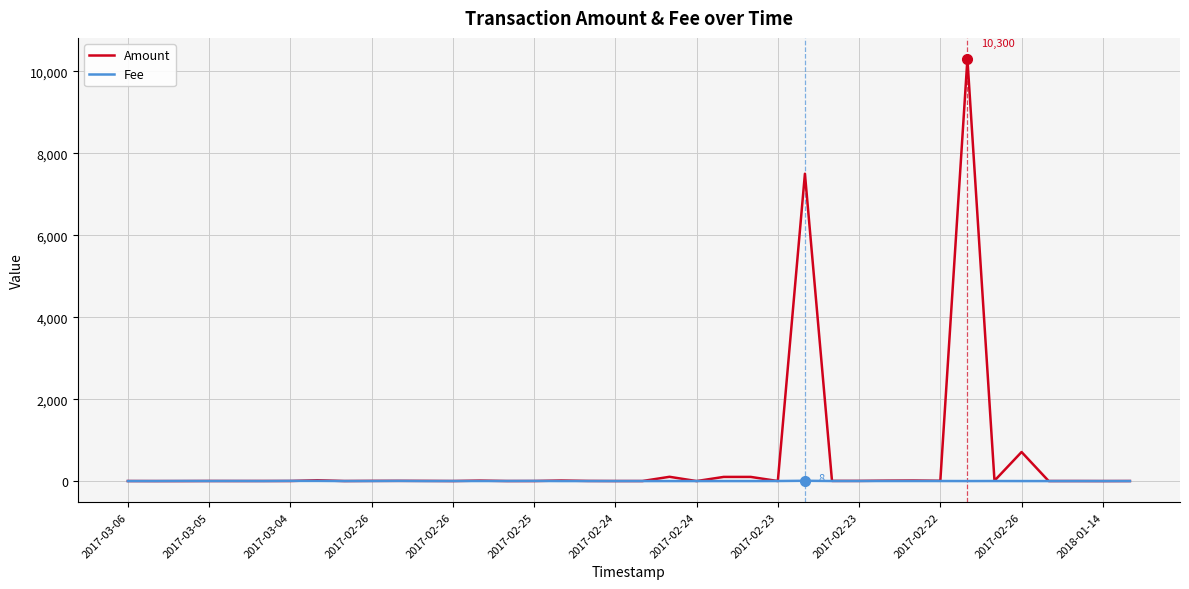

At how many categories does at least one series exceed 7237?

2